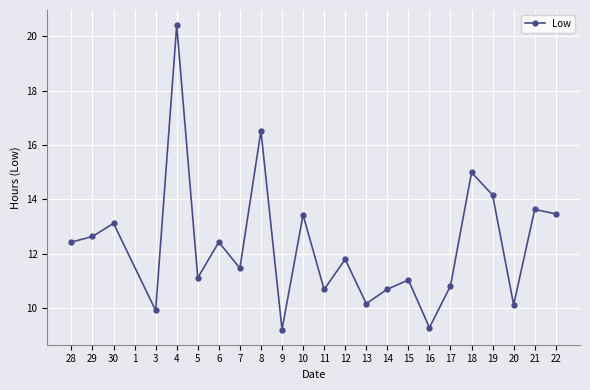

What is the difference between the second highest and second lowest values?

7.2